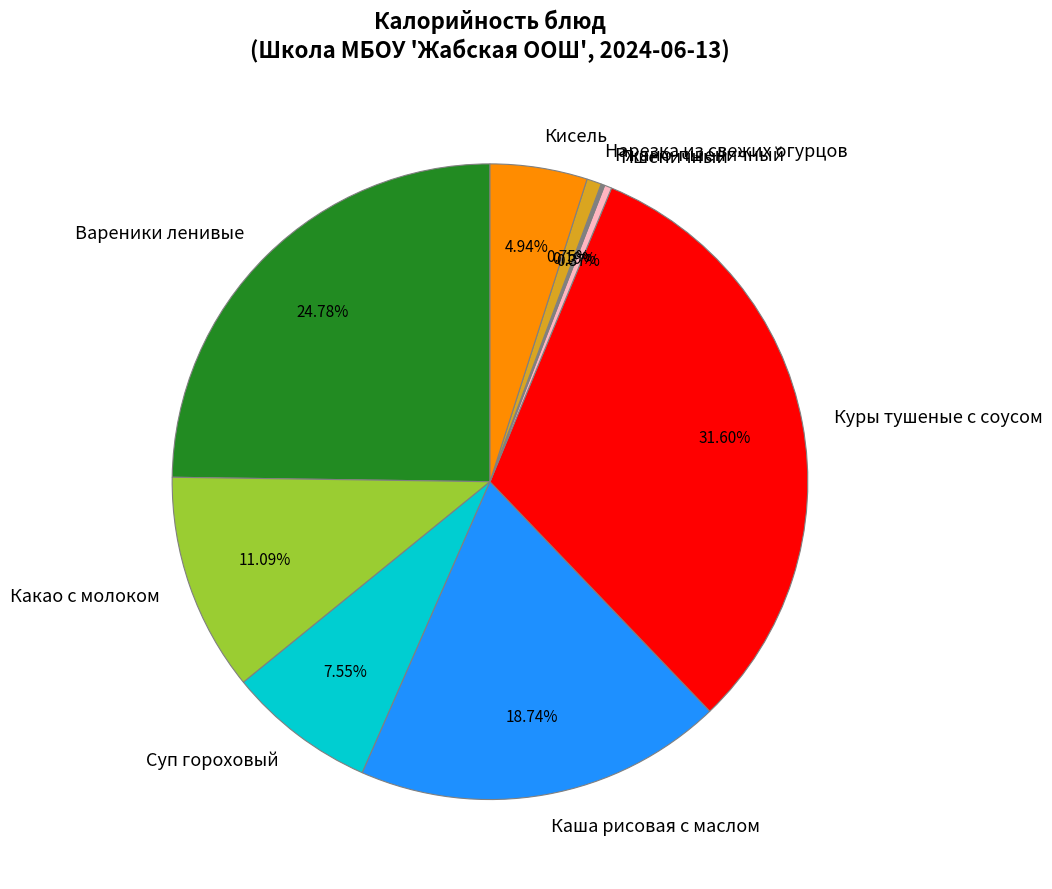

The Нарезка из свежих огурцов slice represents 11% of the pie. True or false?

False